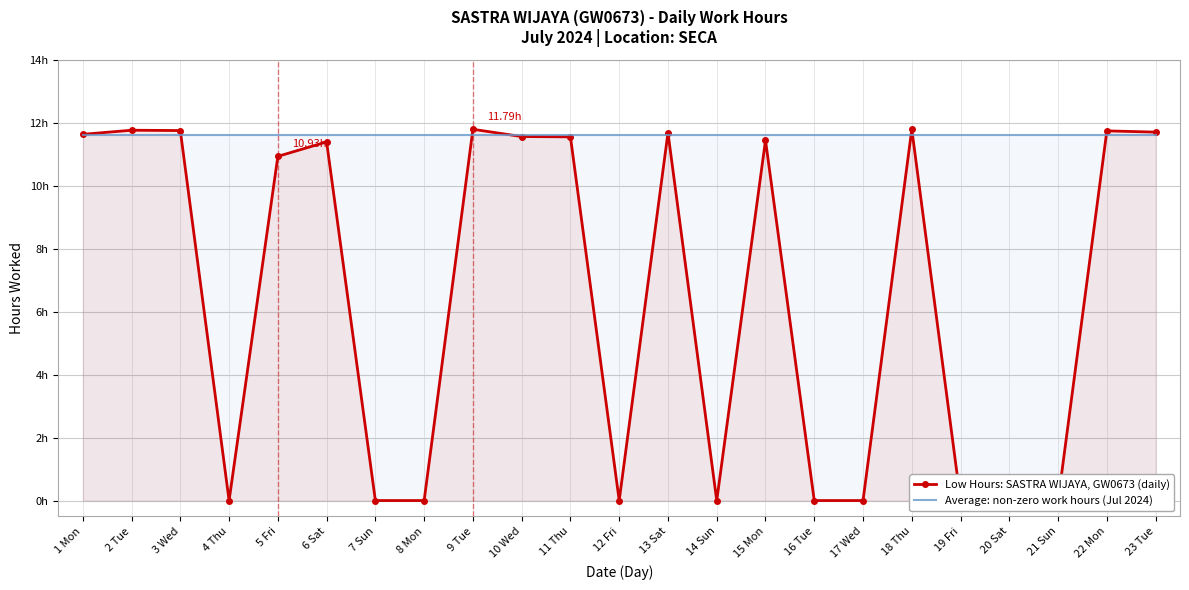

How many intersections are there between Average: non-zero work hours (Jul 2024) and Low Hours: SASTRA WIJAYA, GW0673 (daily)?

8